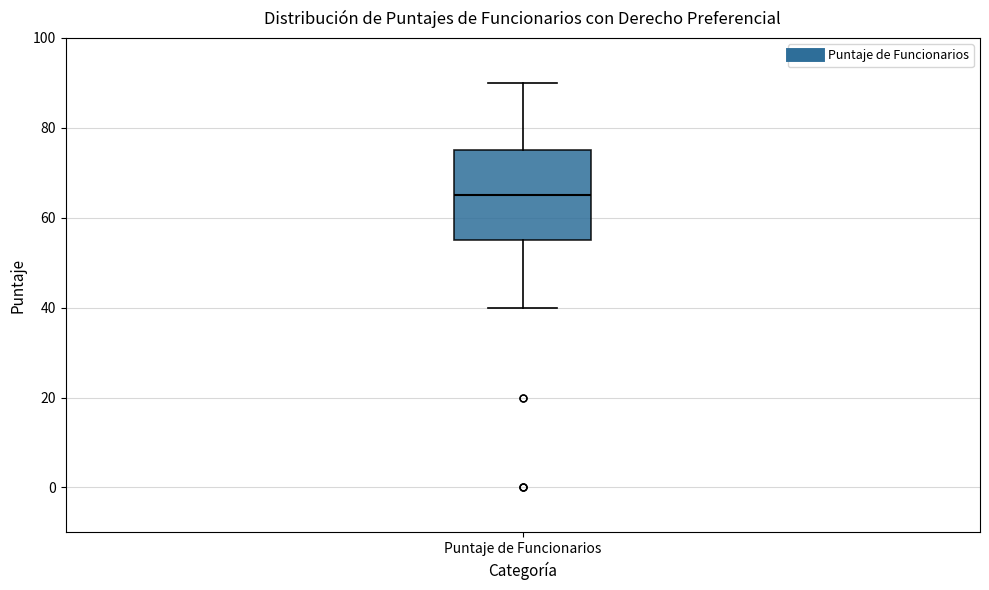

Transcribe this box plot: give where the median line is, the range the box spans, and where the two whiskers end, as read against the y-axis. The values are not printed on the chart, so give them approximately, as read against the axis.

median 66, box 56 to 76, whiskers 40 to 90